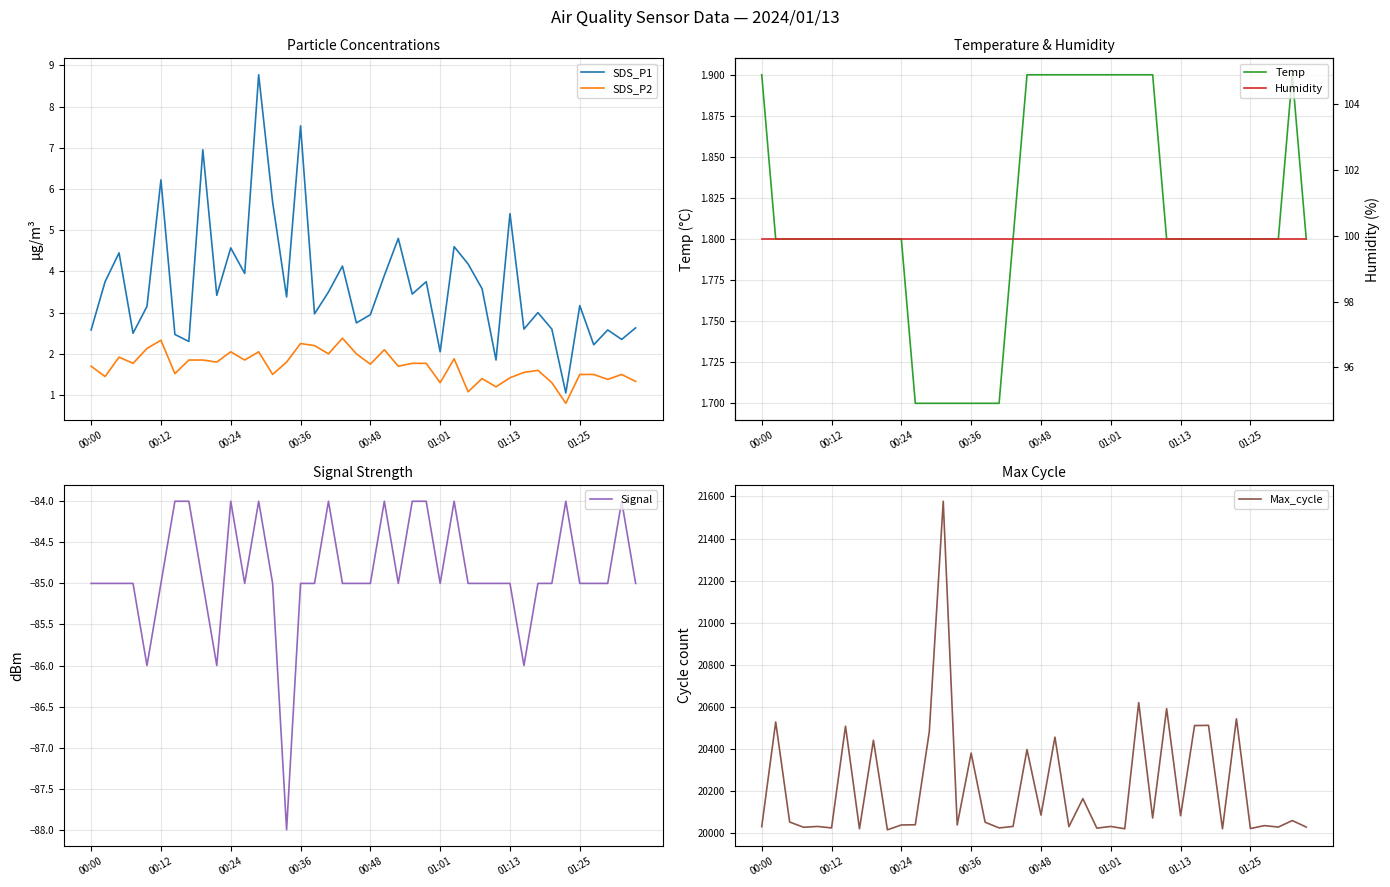

Does the chart display data point markers on the line(s)?

No